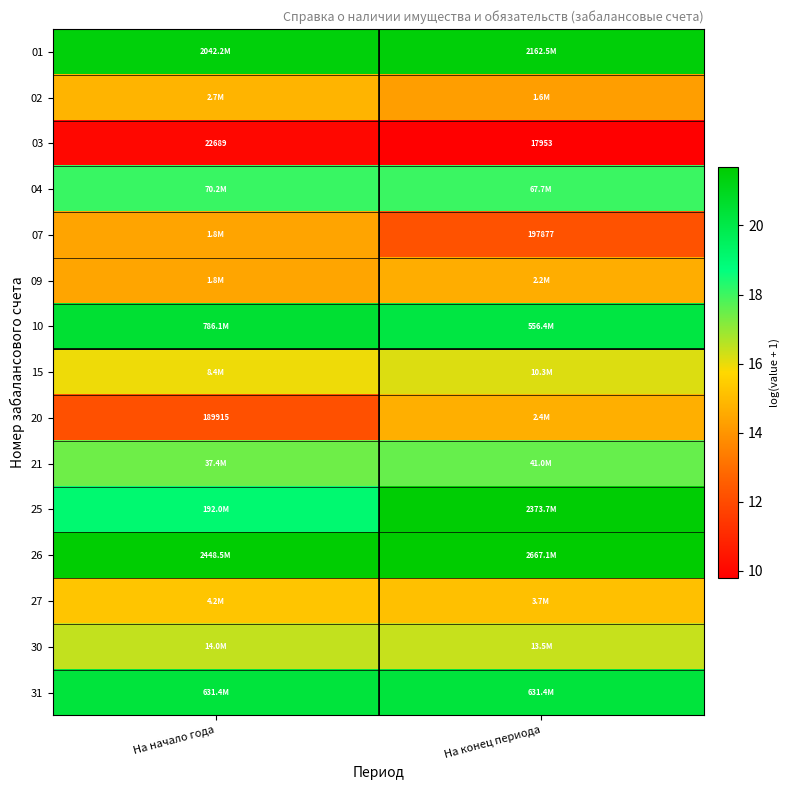

At which label does 30 reach its minimum?

На конец периода